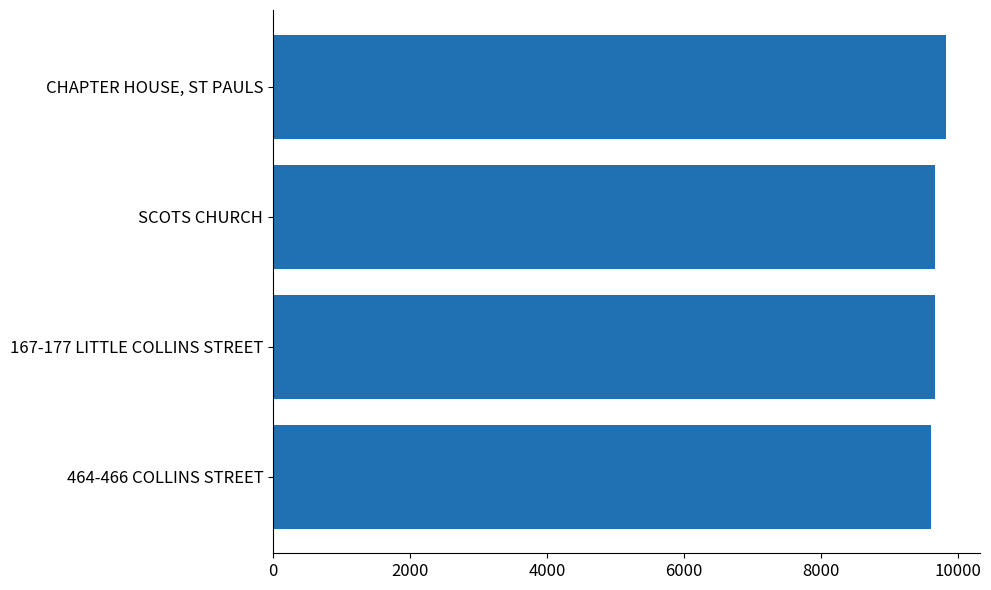

Are the bars grouped side by side (vs. stacked)?

No